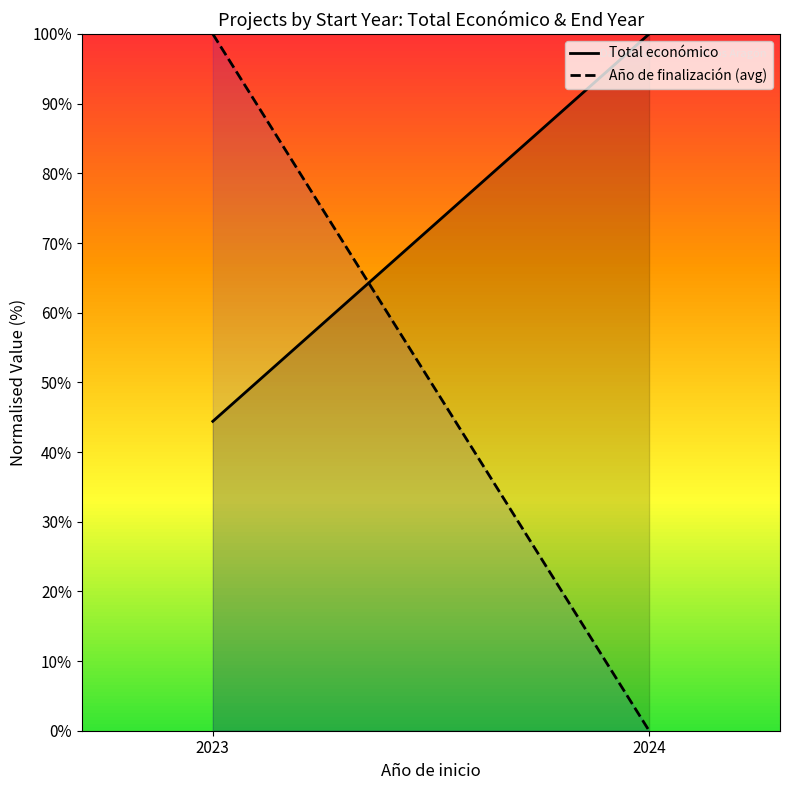

Which series has the largest total across all categories?

Total económico